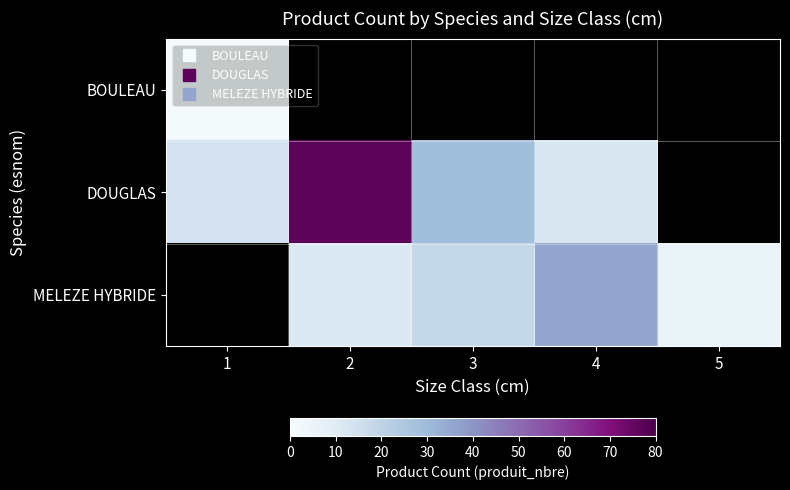

Is it true that MELEZE HYBRIDE equals 11.0 at 2?

True